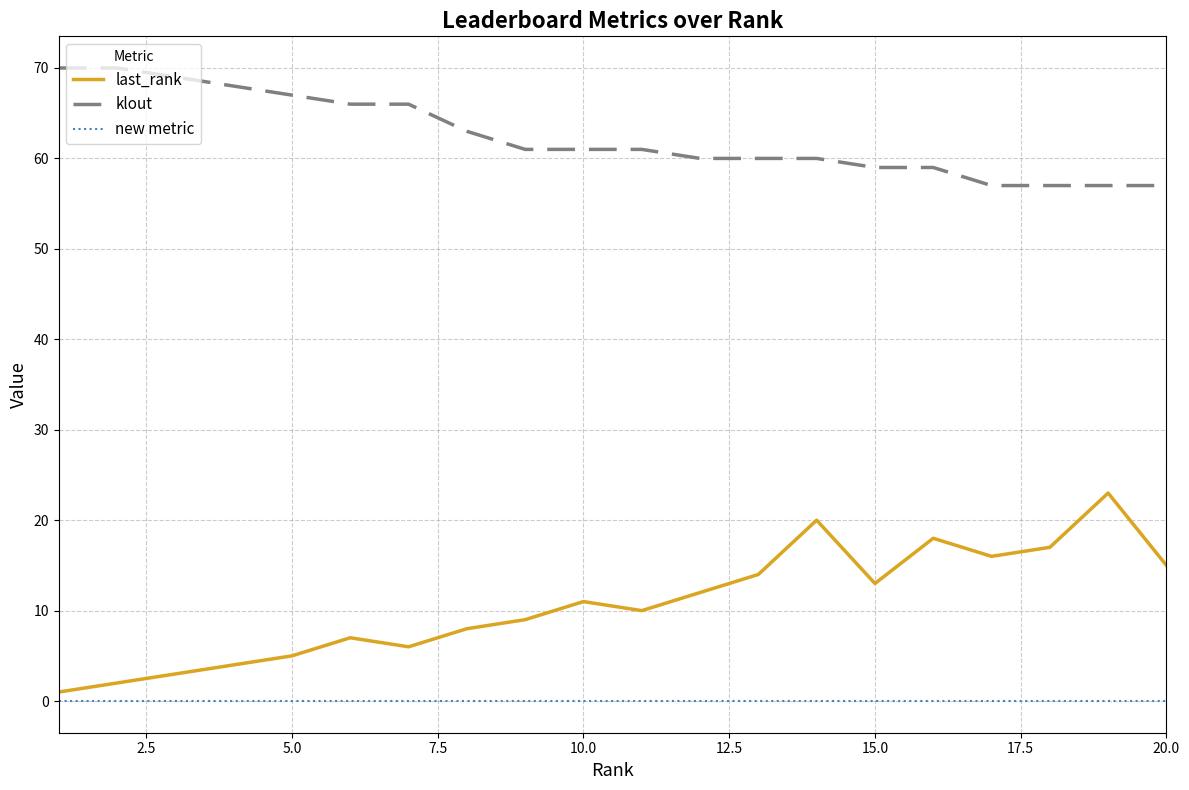

Which series has the largest total across all categories?

klout